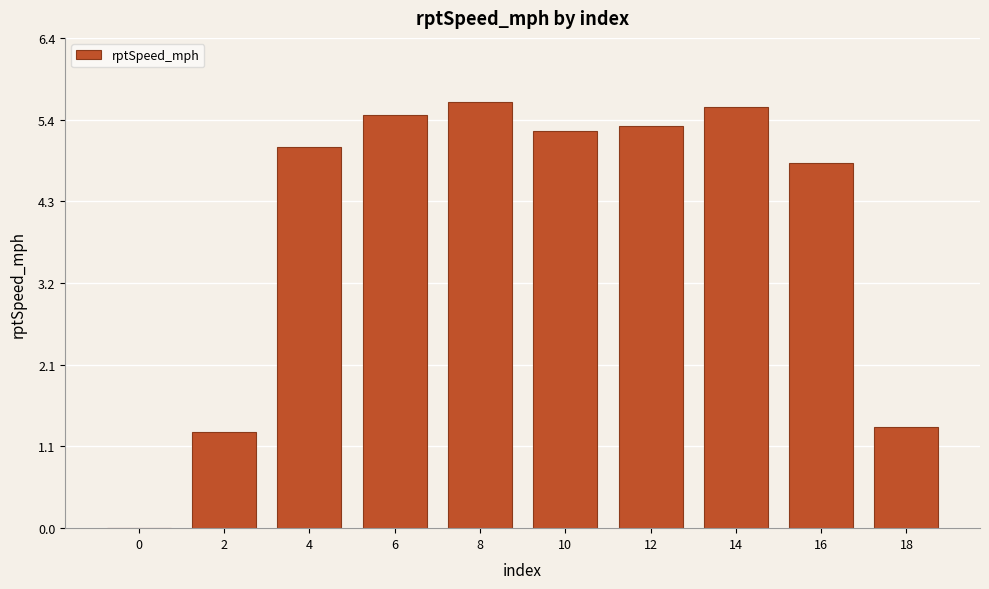

What is the change in value from 2 to 14?

+4.3